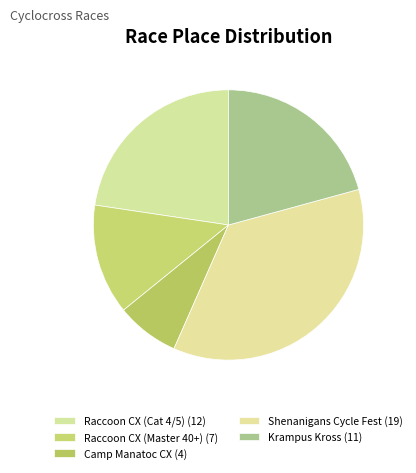

The Camp Manatoc CX slice represents 21% of the pie. True or false?

False